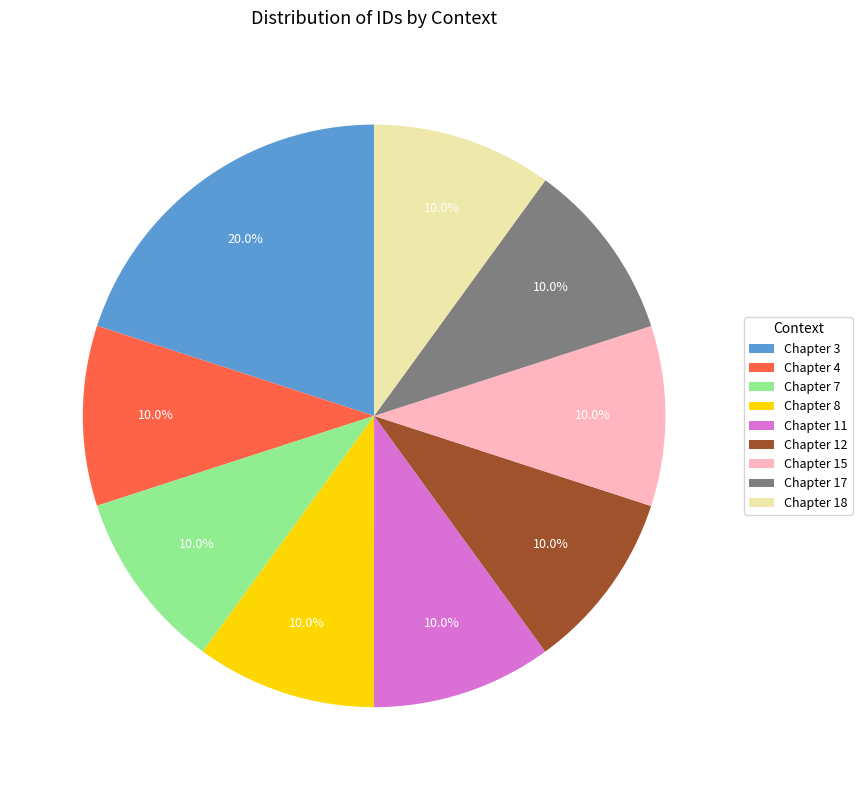

Is Chapter 17 the majority of the pie?

No